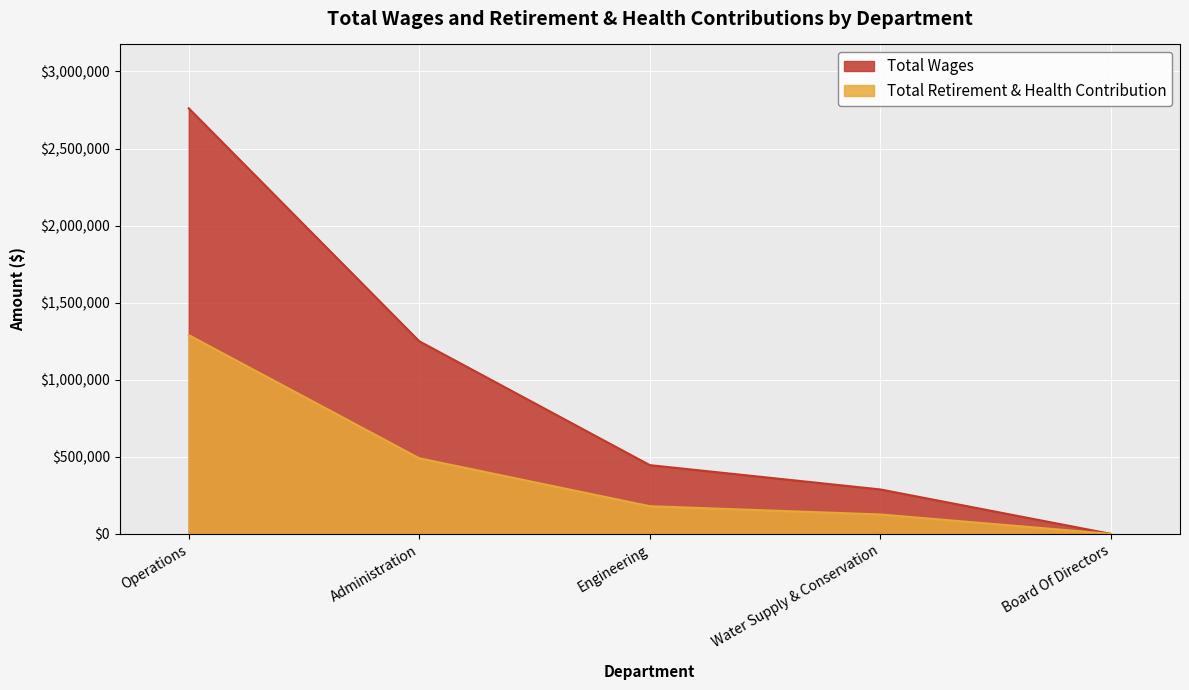

What is the greatest value displayed?

2761313.0